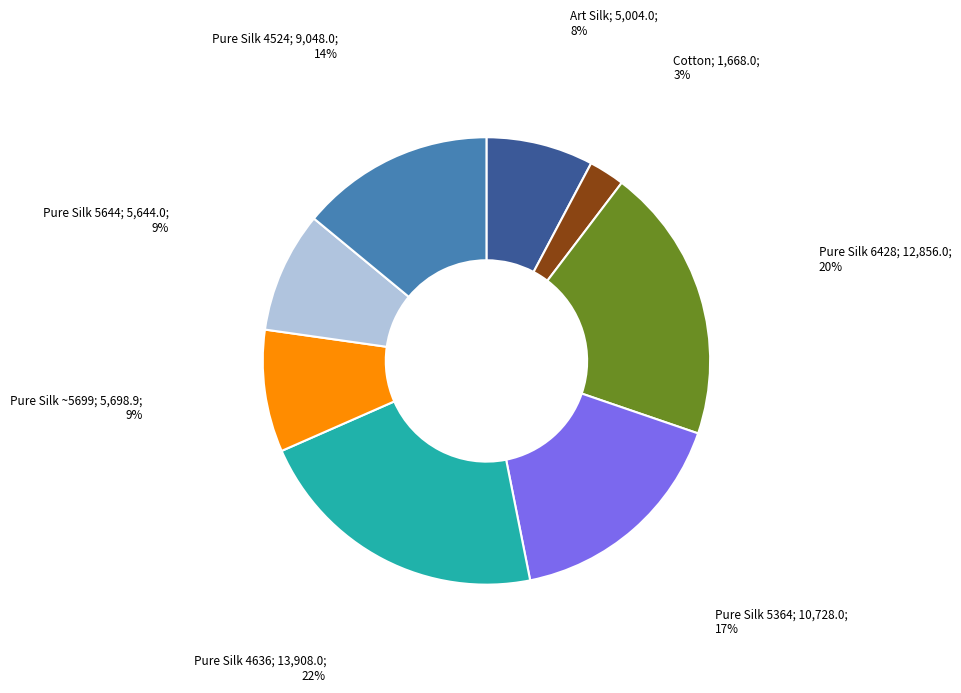

To the nearest percent, what is the difference between the largest and smallest slice percentages?

19%